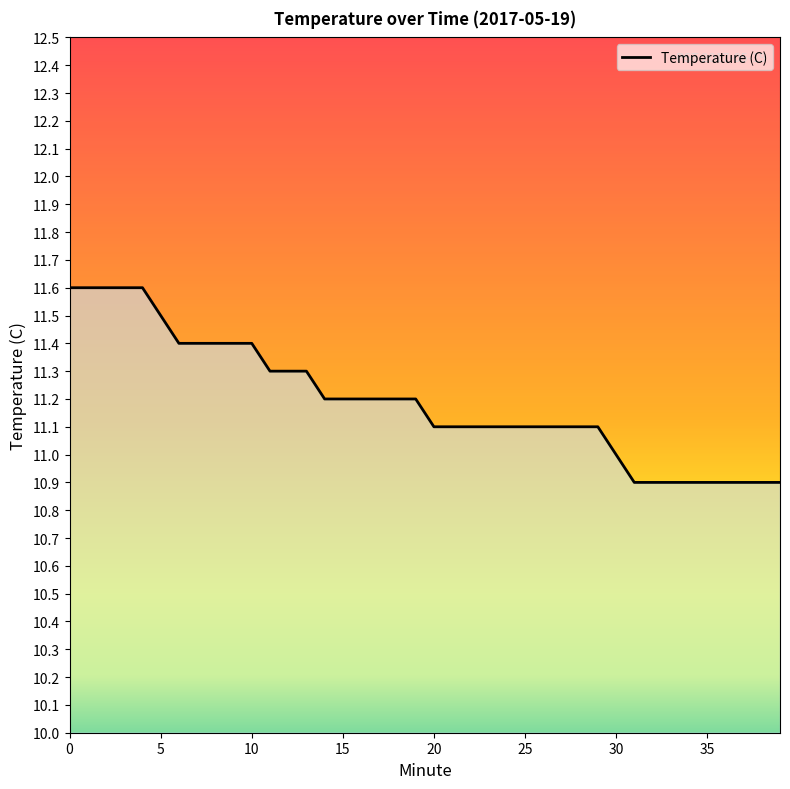

What is the maximum value shown in the chart?

11.6